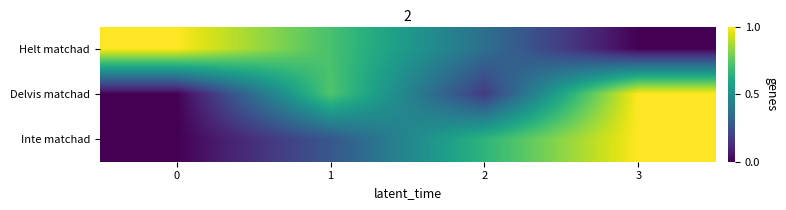

Which series changed the most between 2 and 3?

row_1